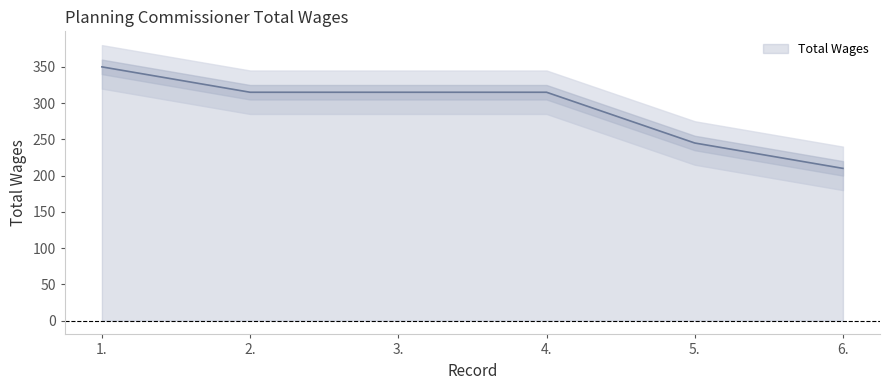

Between 4. and 6., which is larger?

4.